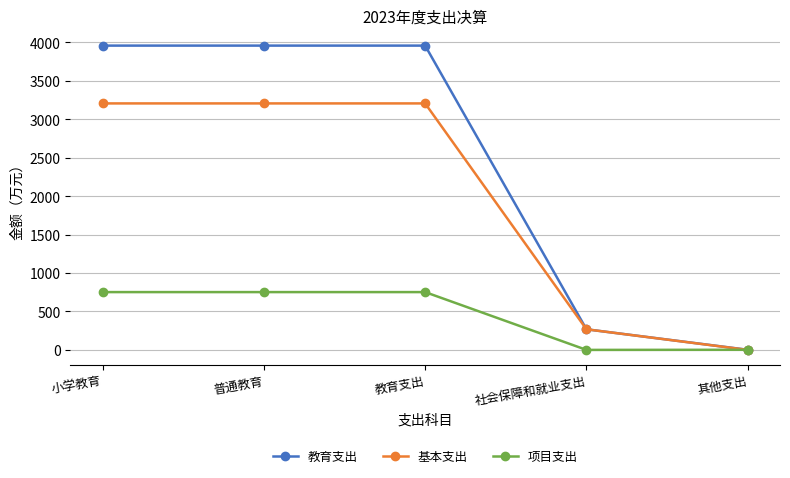

Where does the 教育支出 series first go above 3958?

小学教育